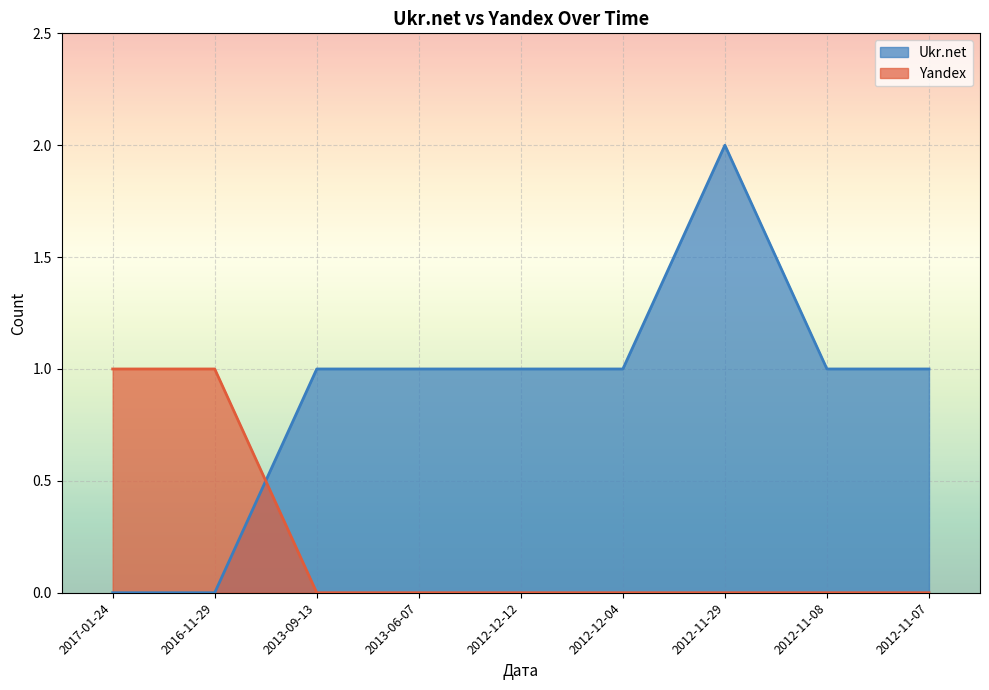

Rank the series at 2012-11-07 from highest to lowest value.

Ukr.net, Yandex